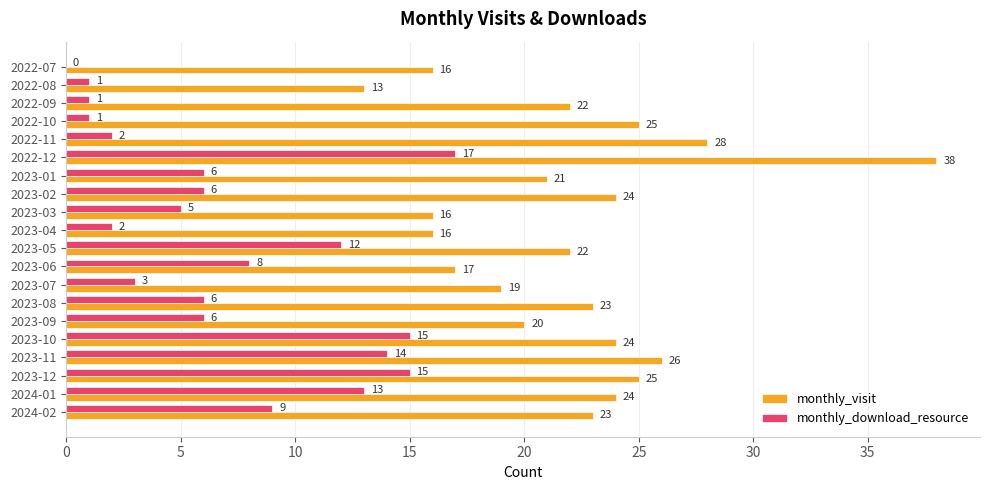

Count the number of categories in the chart.

20